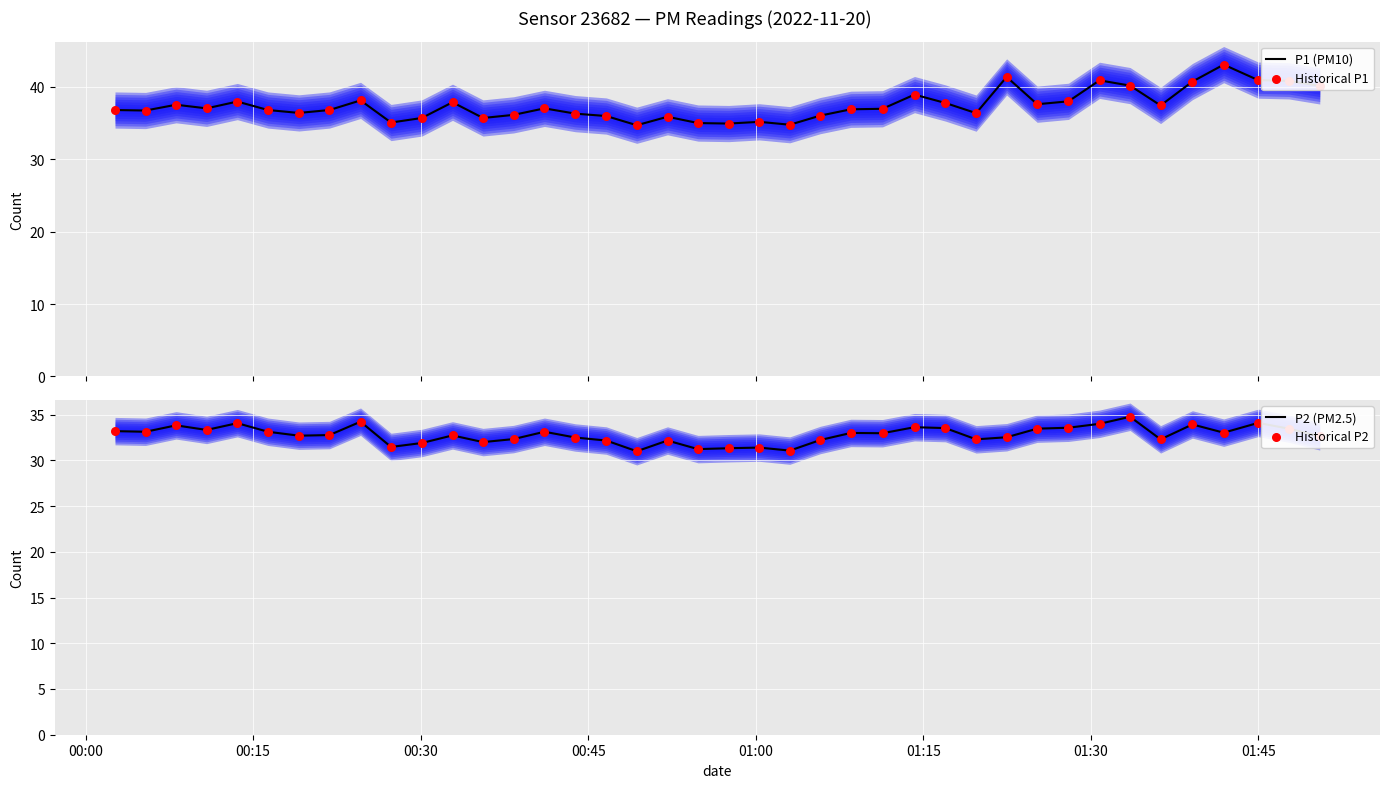

Which series contains the highest Y value?

P1 (PM10)